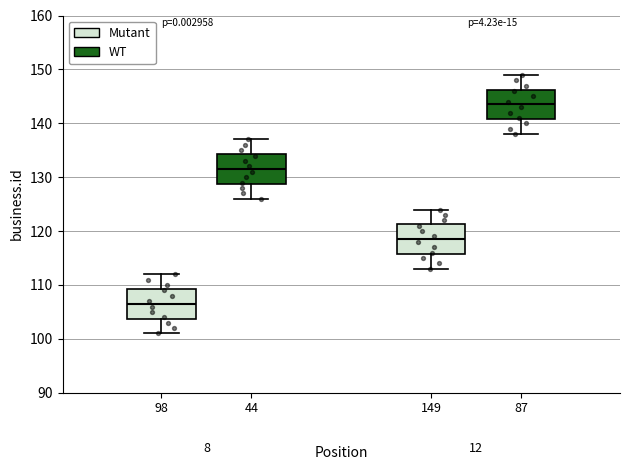

Reading left to right, transcribe this box plot: for each box, give where its median line is, the range the box spans, and where its two whiskers end, as read against the y-axis. The values are not printed on the chart, so give them approximately, as read against the axis.

98: median 107, box 104 to 109, whiskers 101 to 112
44: median 132, box 129 to 134, whiskers 126 to 137
149: median 119, box 116 to 121, whiskers 113 to 124
87: median 144, box 141 to 146, whiskers 138 to 149